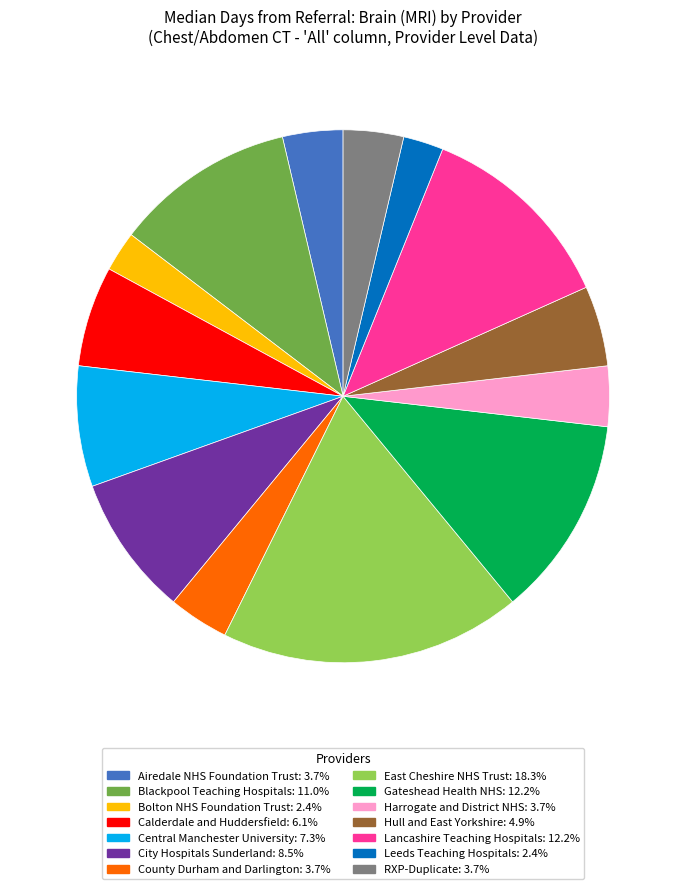

Count the number of slices in the pie.

14